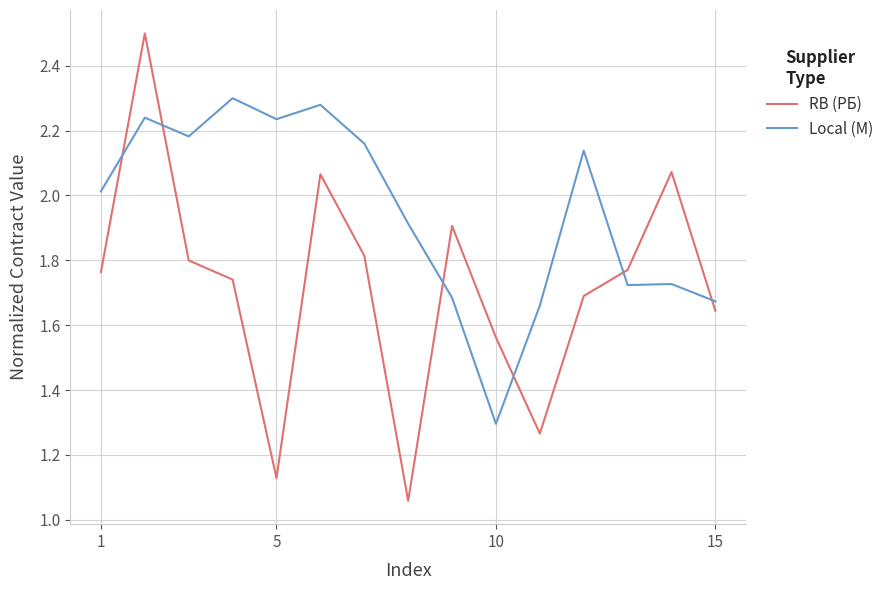

List the series in order of their overall mean, lowest first.

RB (РБ), Local (М)